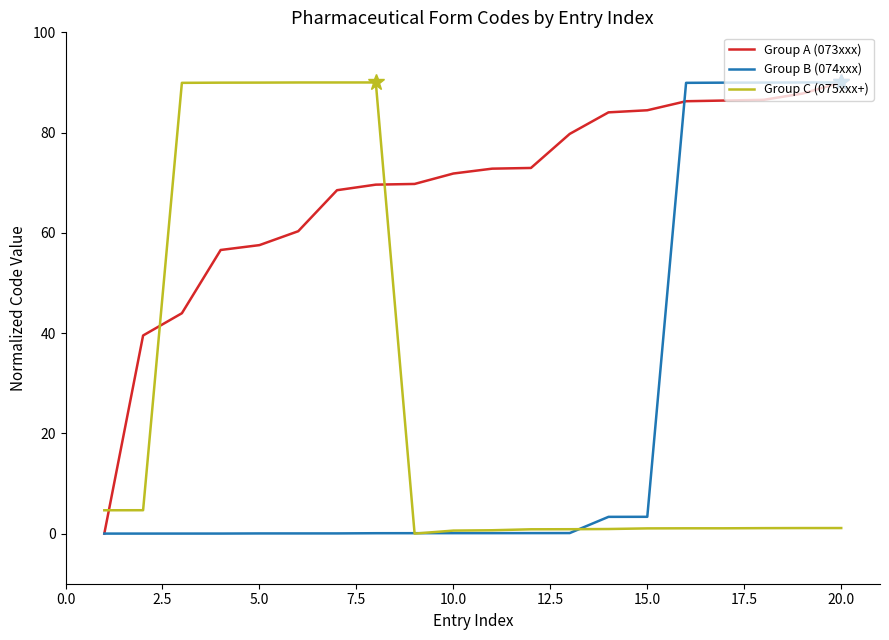

After their last crossing, which series has the higher values: Group C (075xxx+) or Group A (073xxx)?

Group A (073xxx)